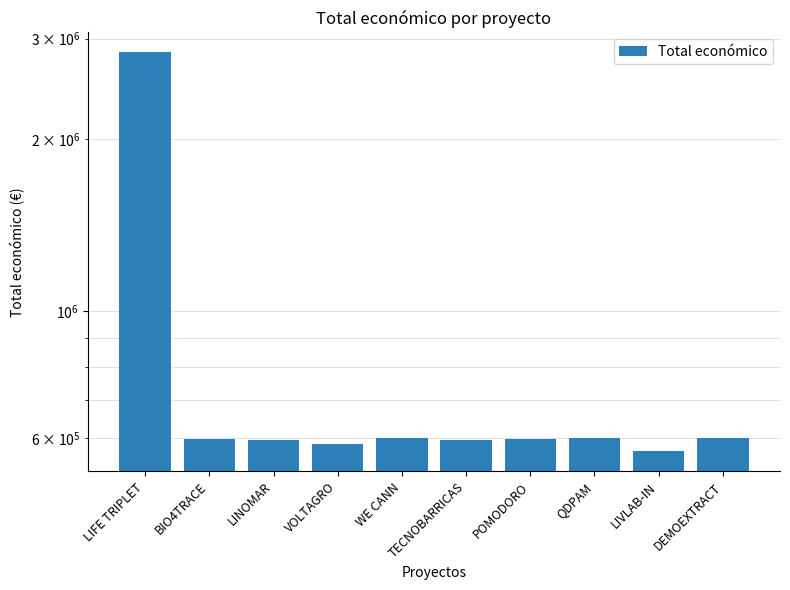

What value does the data have at LIVLAB-IN, to the nearest 10?

569420